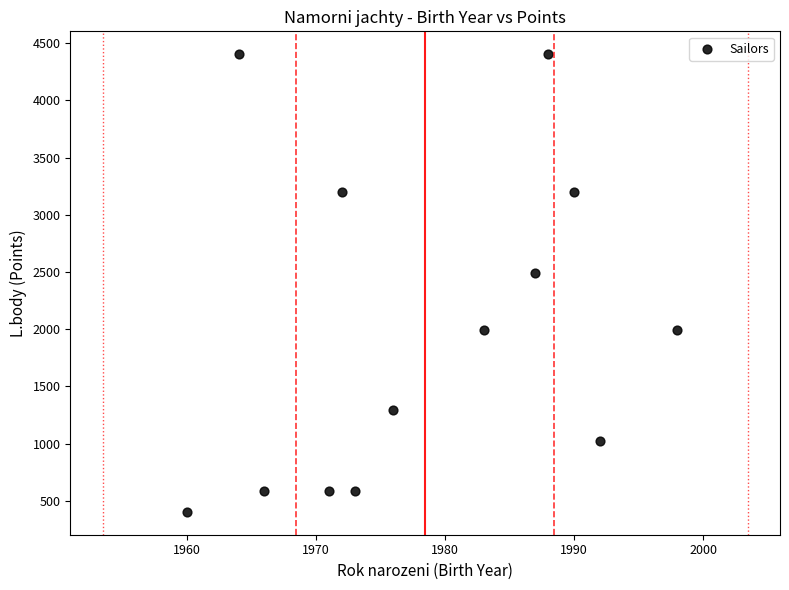

What is the range of X values (max minus min)?

38